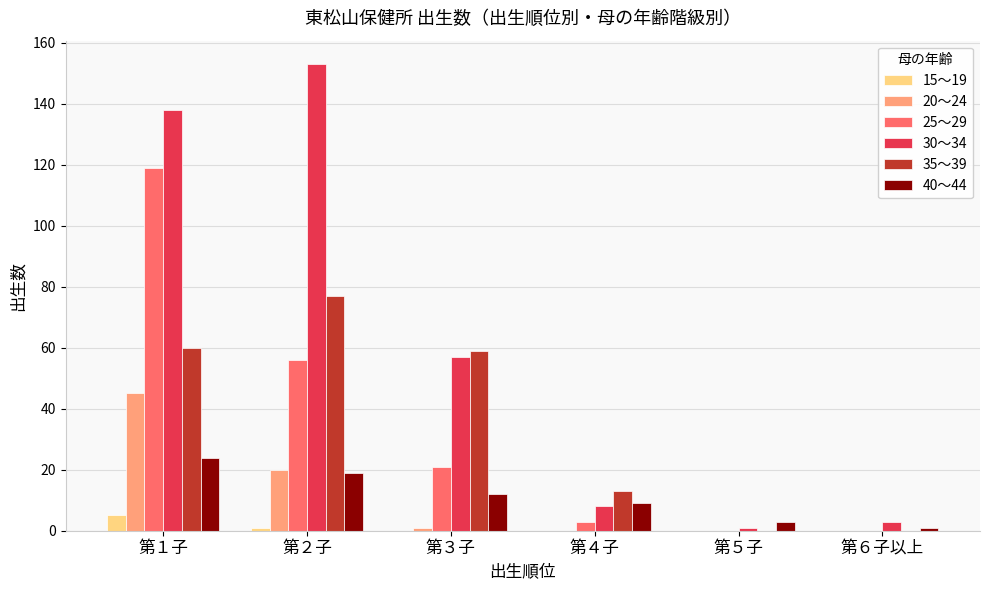

How many groups of bars are there?

6